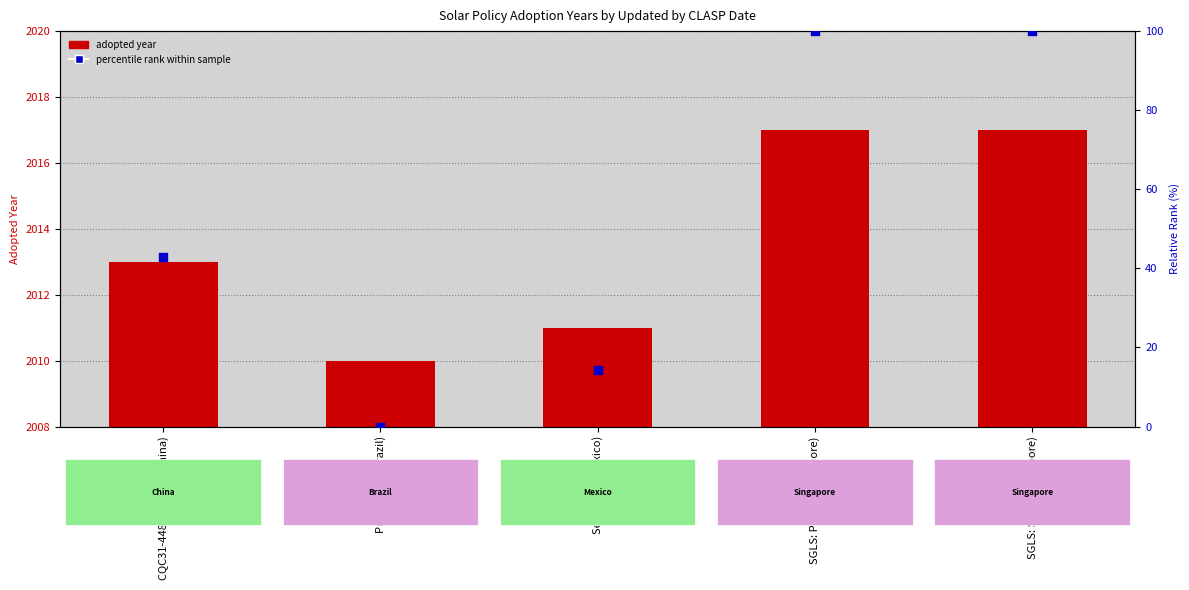

At how many categories does at least one series exceed 91?

2